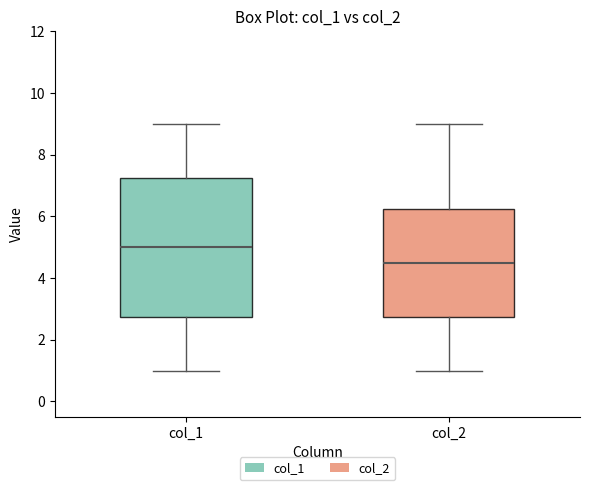

Where does the upper whisker of the box for col_2 end on the y-axis? The values are not printed on the chart, so give them approximately, as read against the axis.

9.0